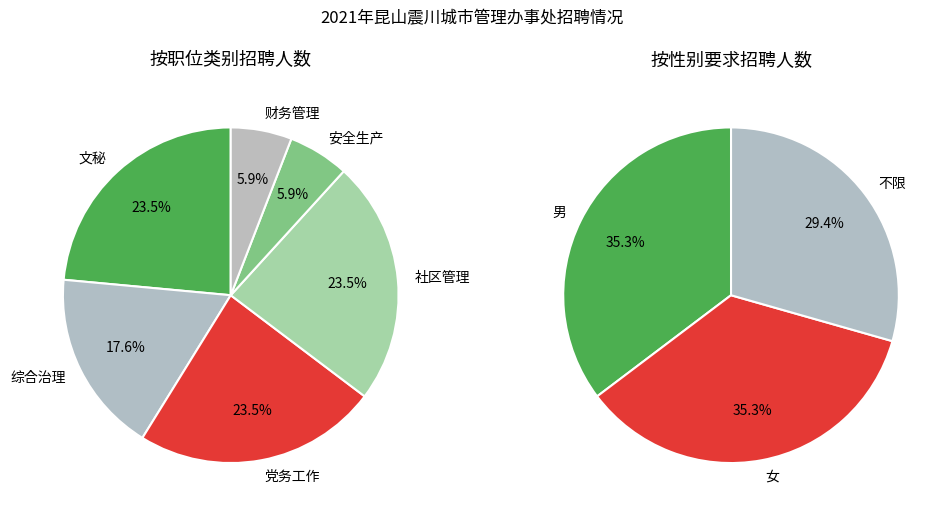

Does 党务工作(男) account for over 50% of the chart?

No